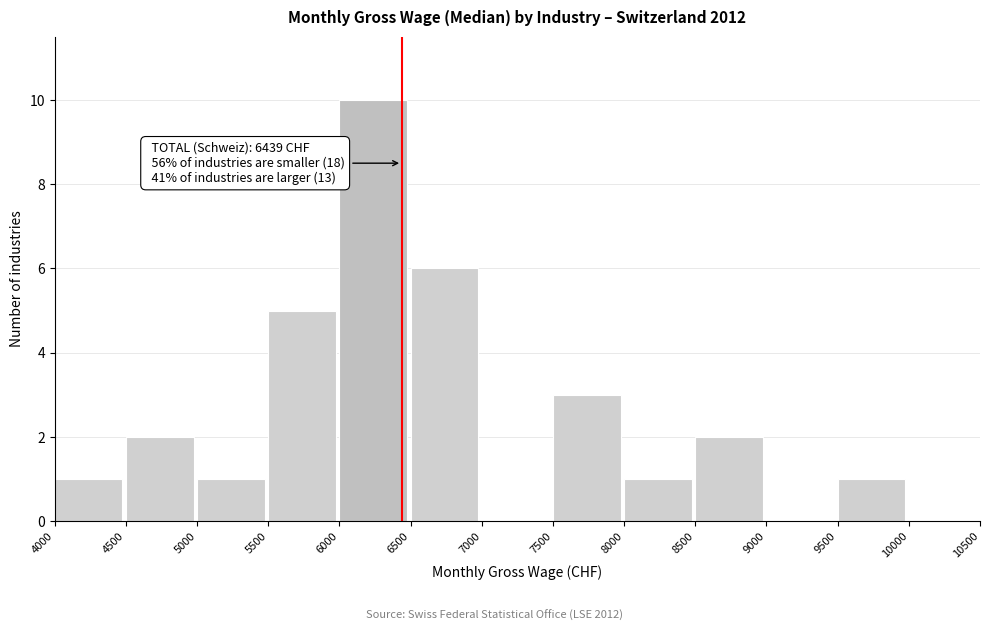

Which range on the x-axis has the tallest bar?

6000 to 6500